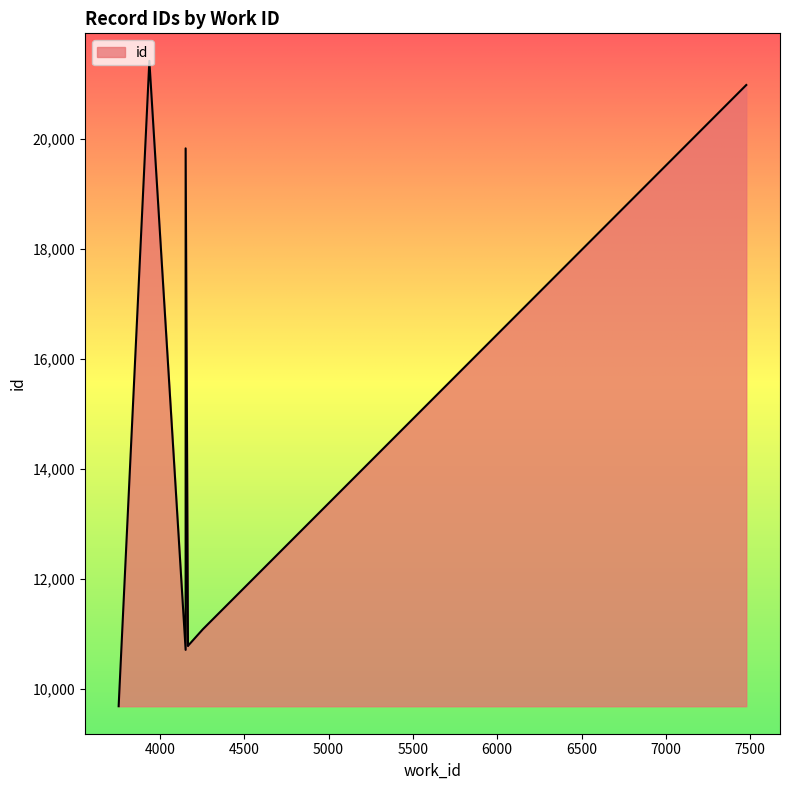

List the labels in order of value, largest first.

3938, 7476, 4153, 4255, 4167, 4167, 4167, 4153, 3756, 3756